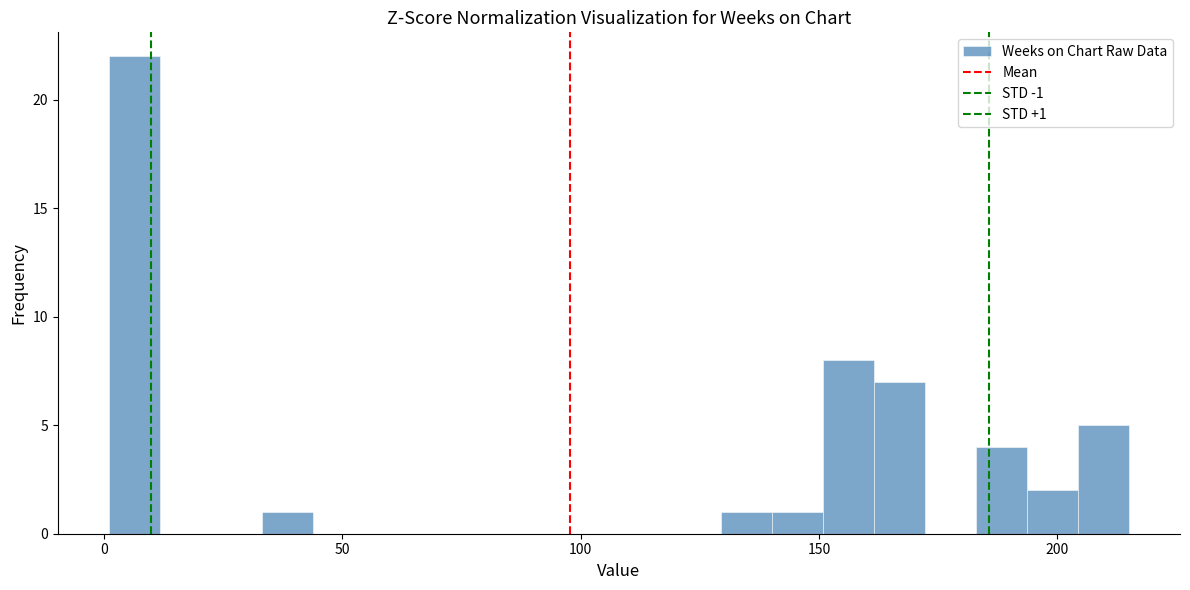

Around what value on the x-axis is the tallest bar? Give the approximate position of its centre, as read against the axis.

5